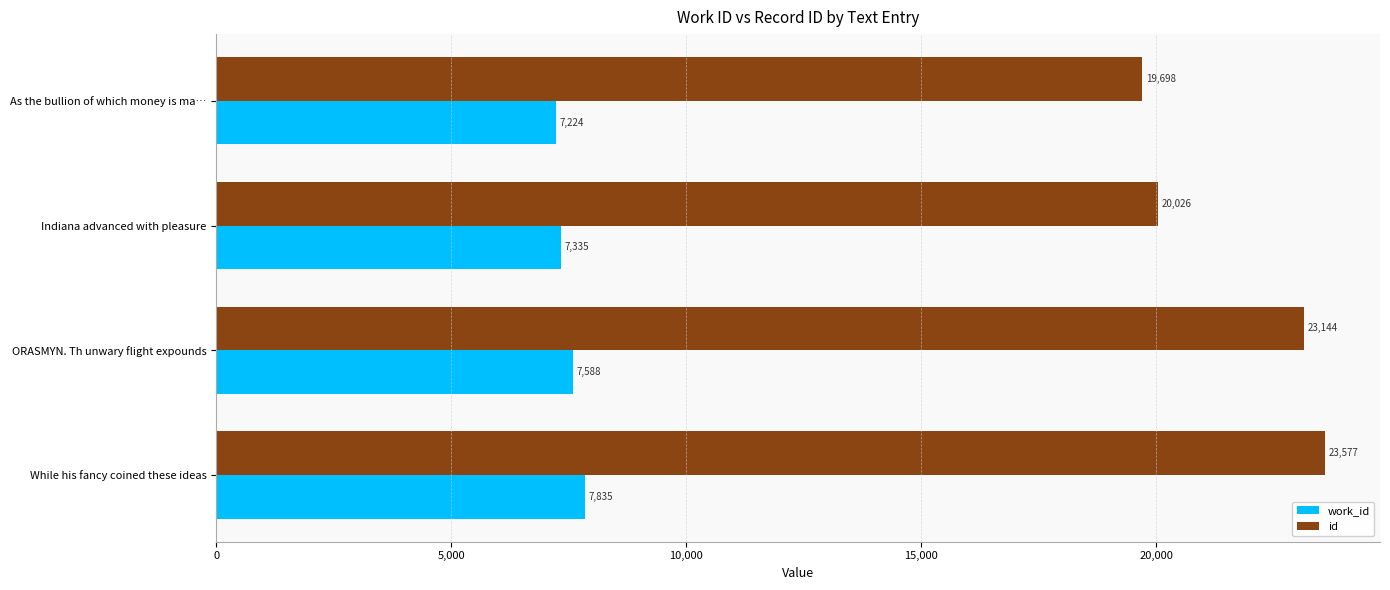

How many data points does each series have?

4